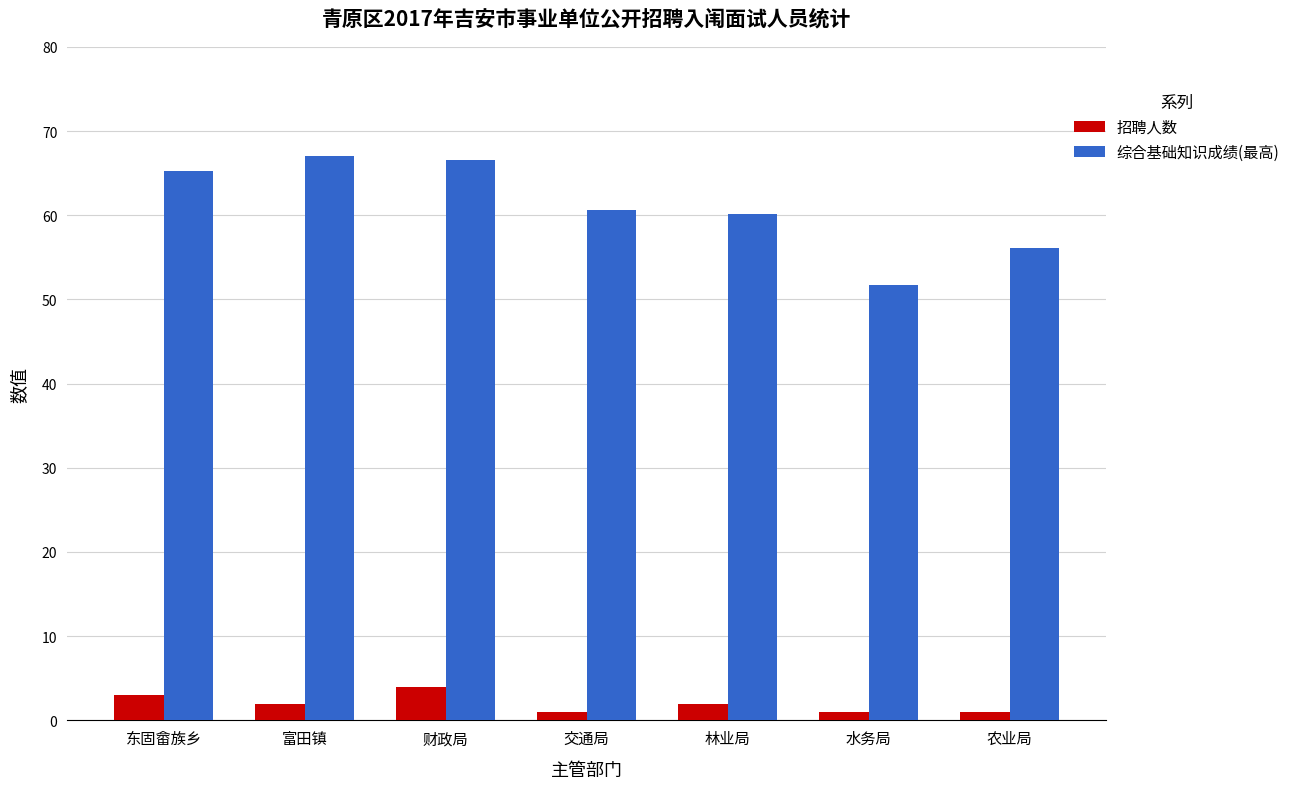

The value of 招聘人数 at 水务局 is 1.0. True or false?

True